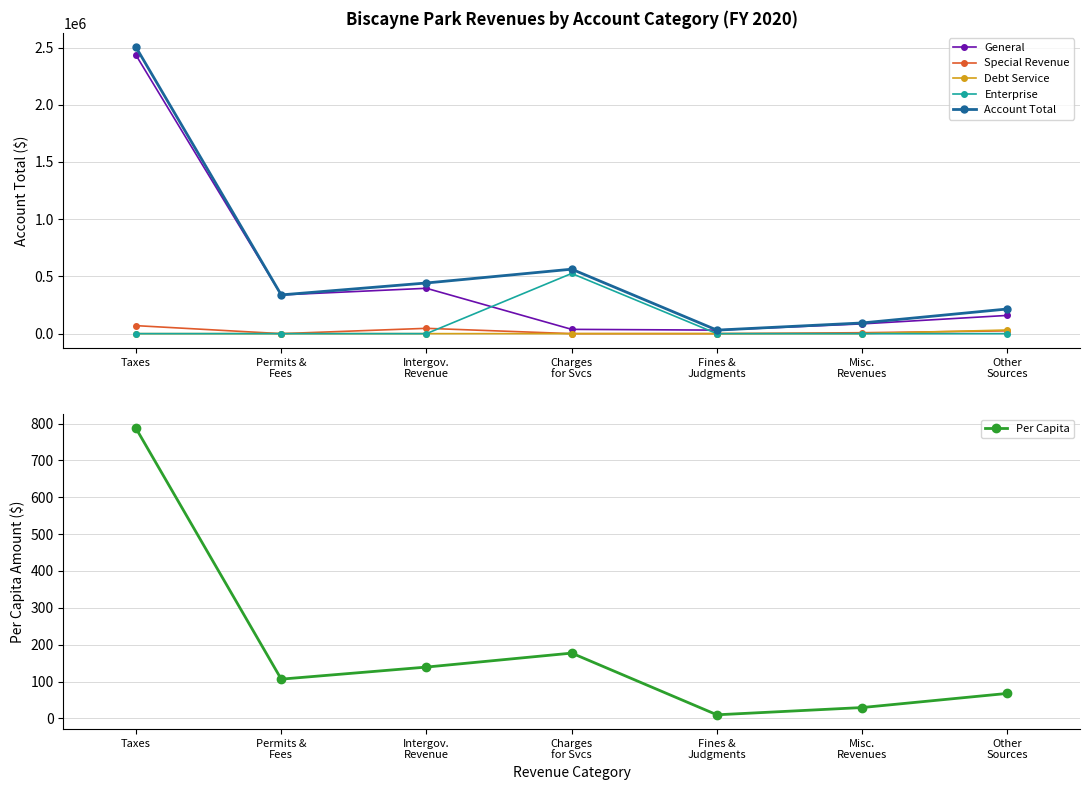

What are all the series names shown in the legend?

General, Special Revenue, Debt Service, Enterprise, Account Total, Per Capita